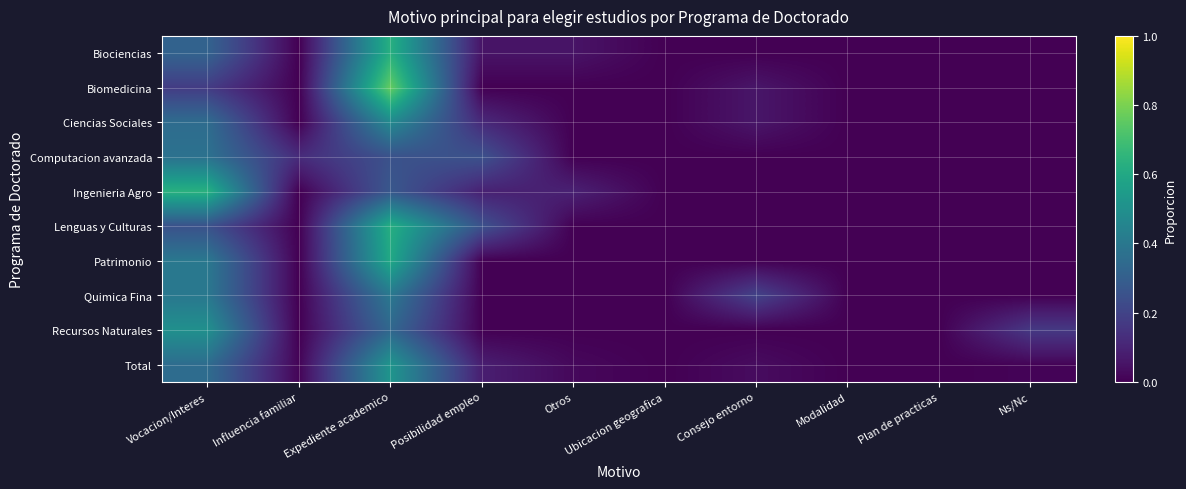

What is the spread (max minus min) of values at Consejo entorno?

0.2